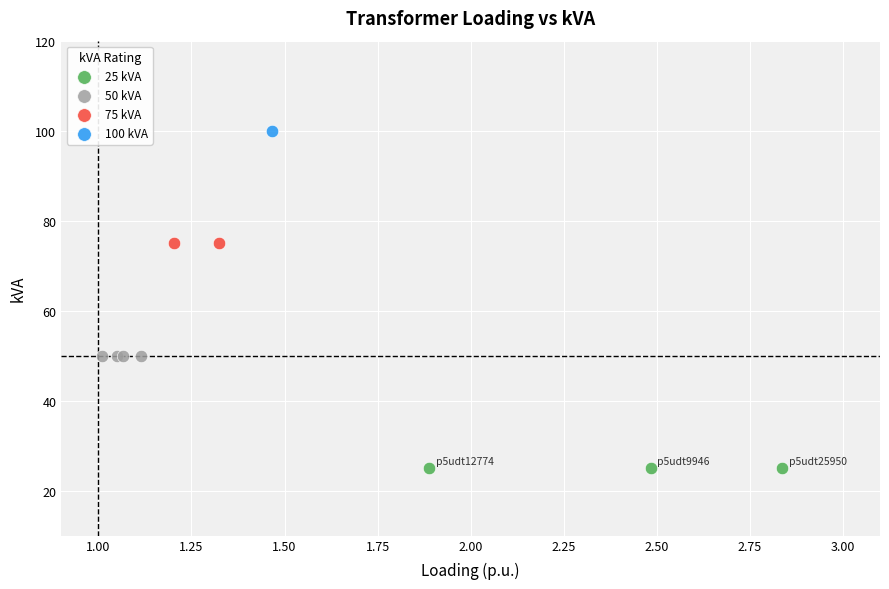

Which series reaches the maximum Y coordinate?

100 kVA